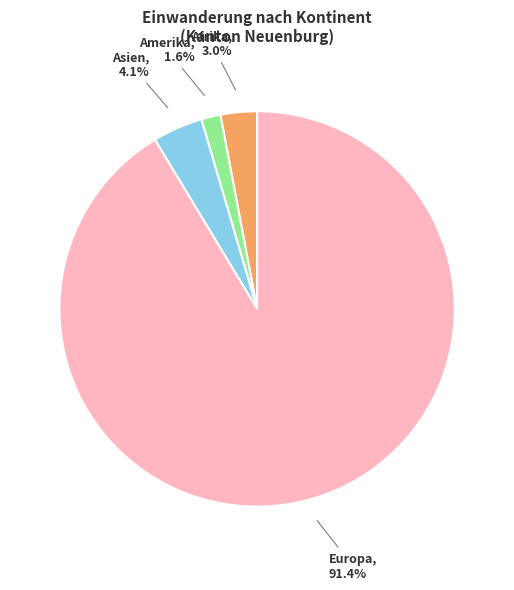

To the nearest percent, what is the difference between the largest and smallest slice percentages?

90%